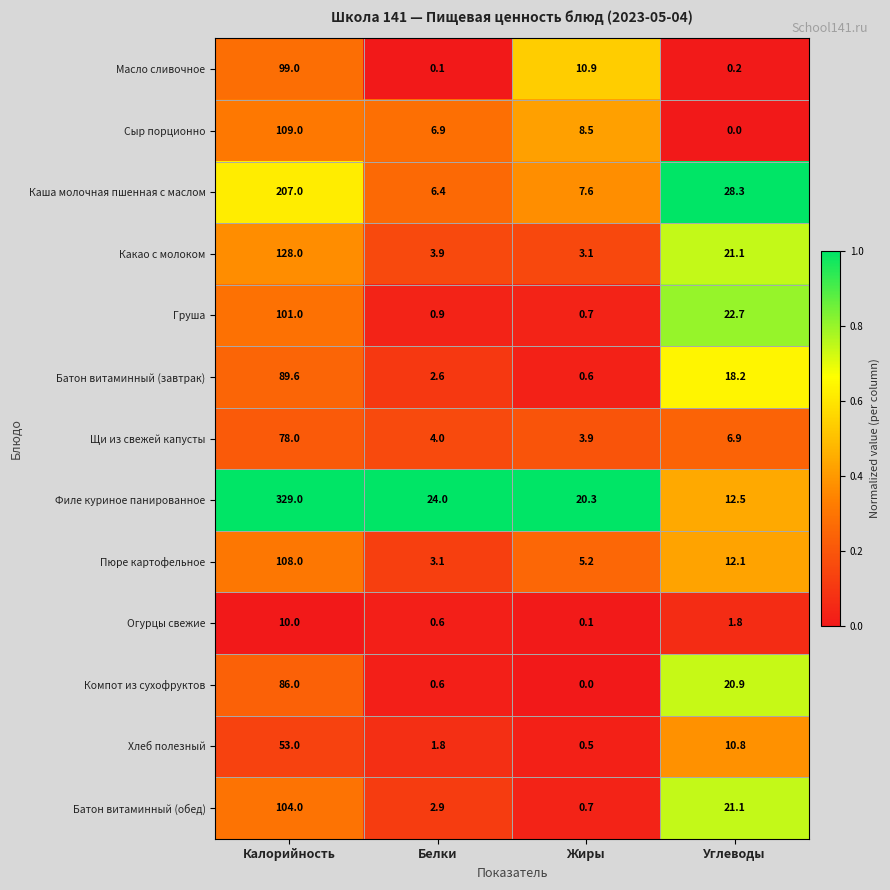

What is the sum of the Груша values at Белки and Жиры?

1.6